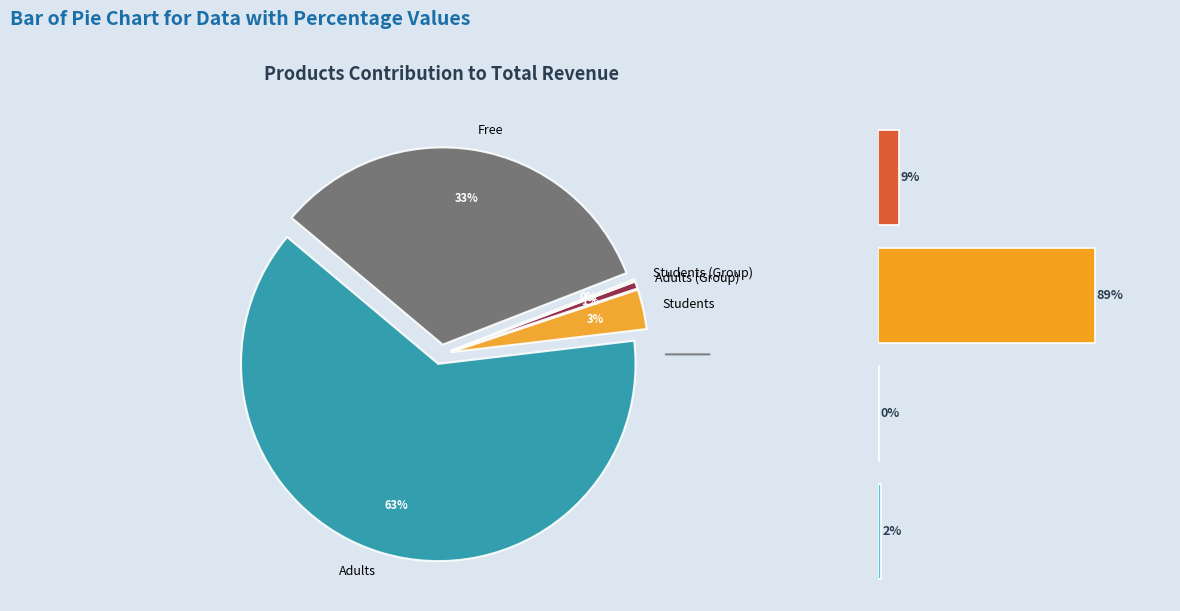

Is the sum of Adults (Group) and Free greater than half?

Yes